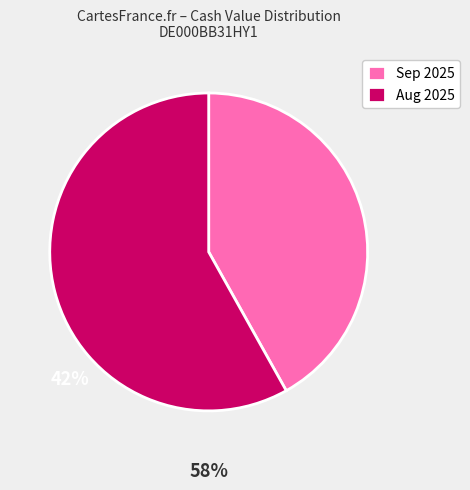

Does any single category account for the majority?

Yes